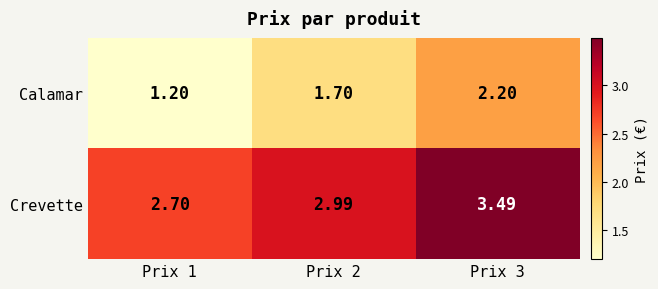

Which series has the largest range (max minus min)?

Calamar